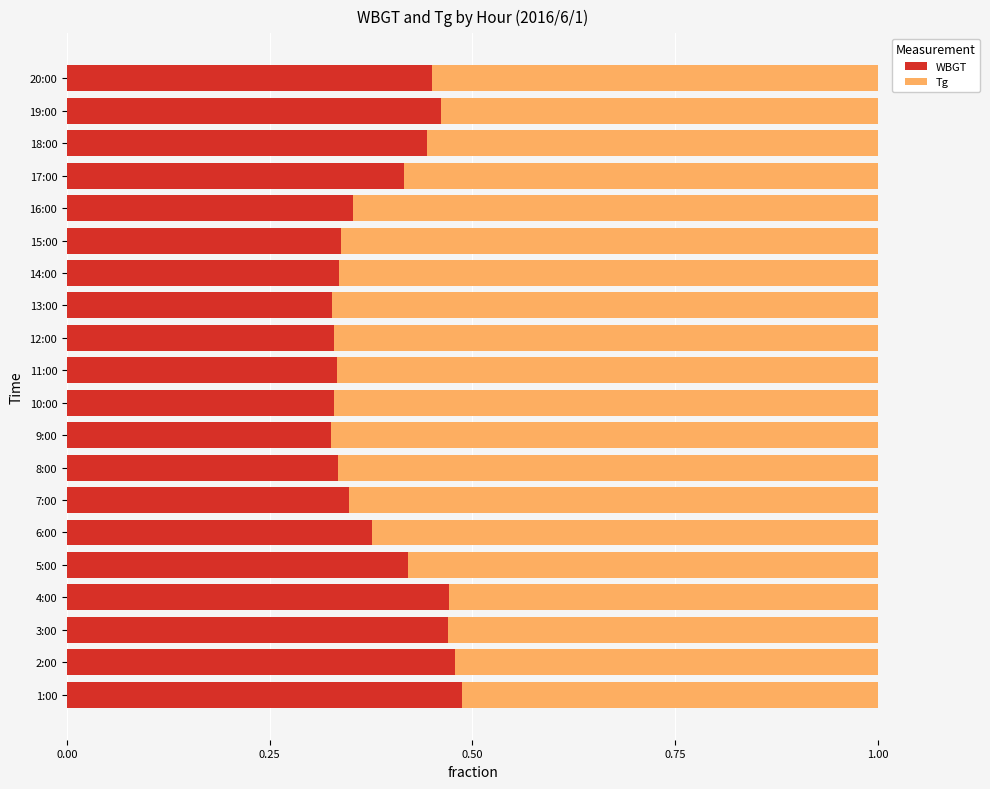

How many WBGT values are between 0 and 1?

20